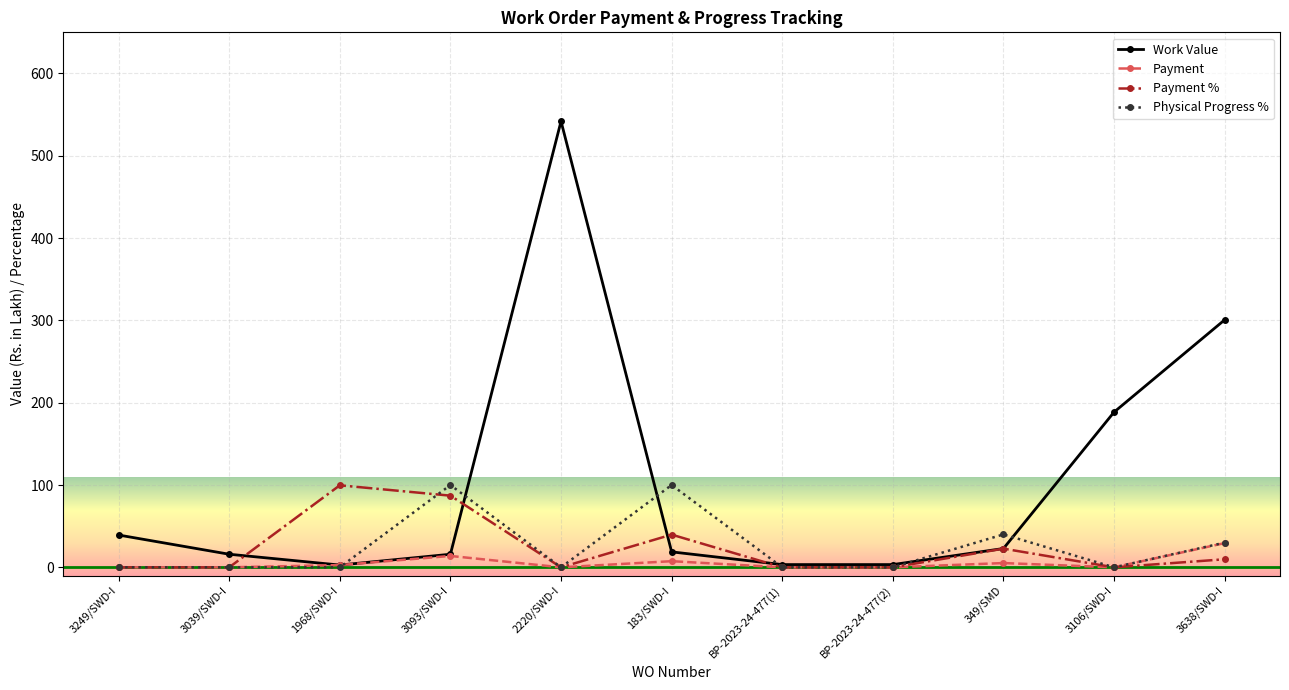

What is the label of the 5th point from the right?

BP-2023-24-477(1)